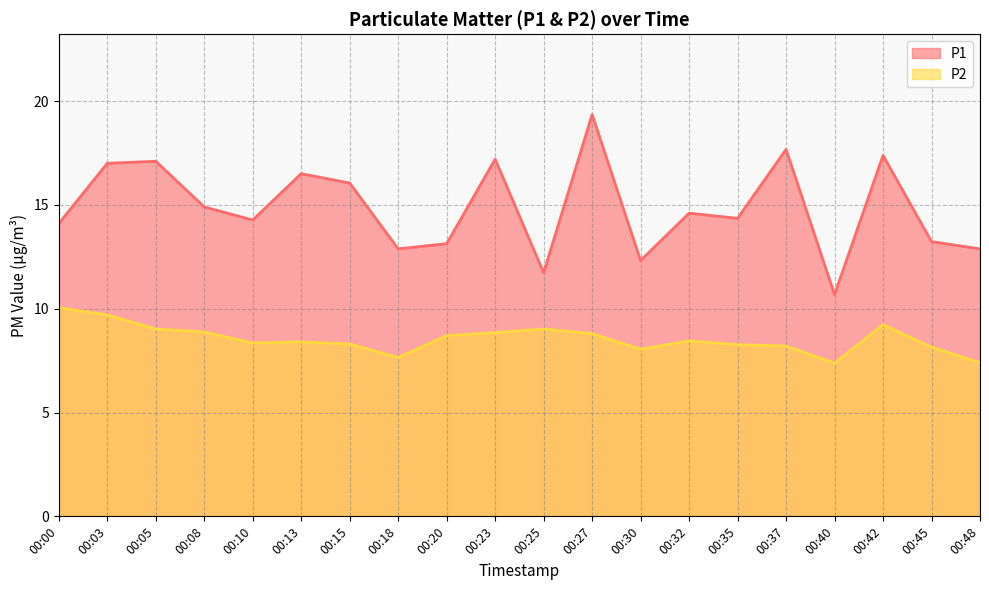

At which category does P1 reach its first local peak?

00:05